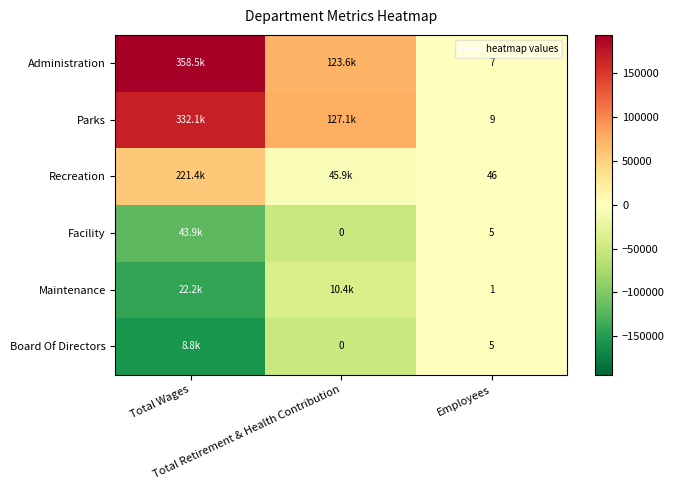

The Facility series shows -120567.7 at Total Wages. True or false?

True